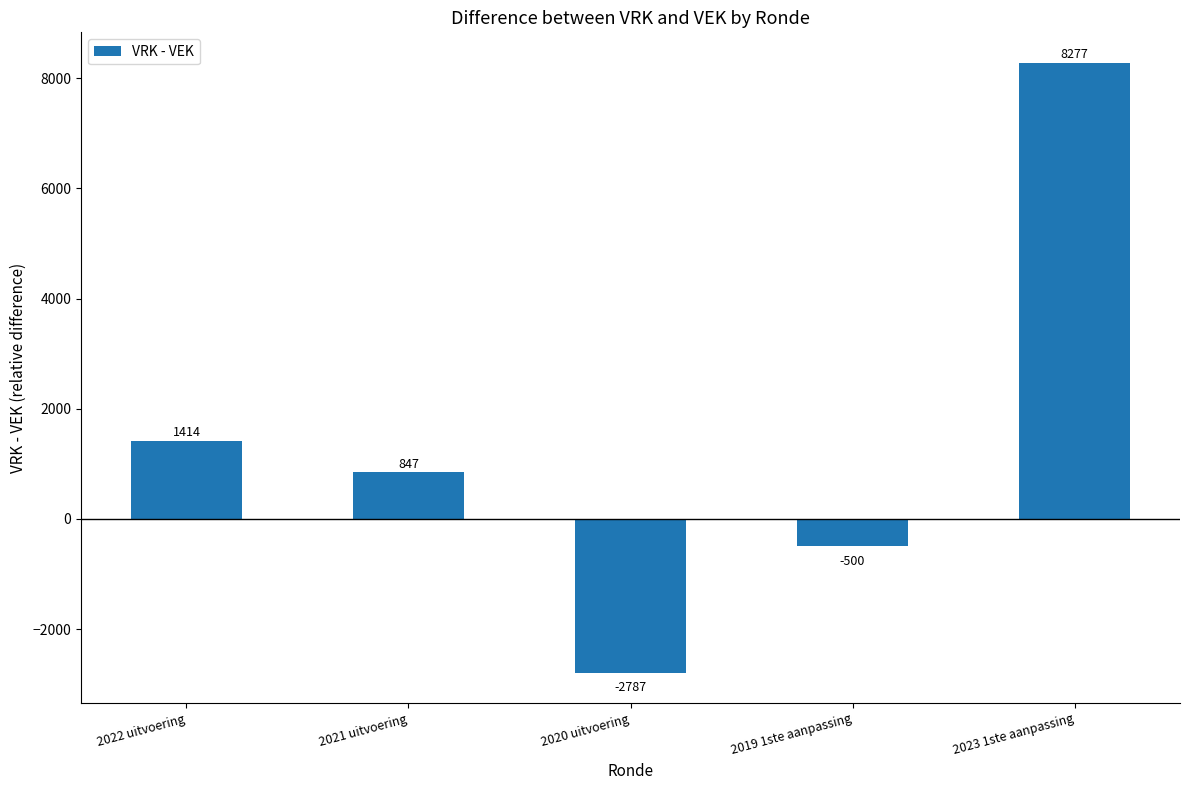

Is it true that the value at 2023 1ste aanpassing is 12555?

False